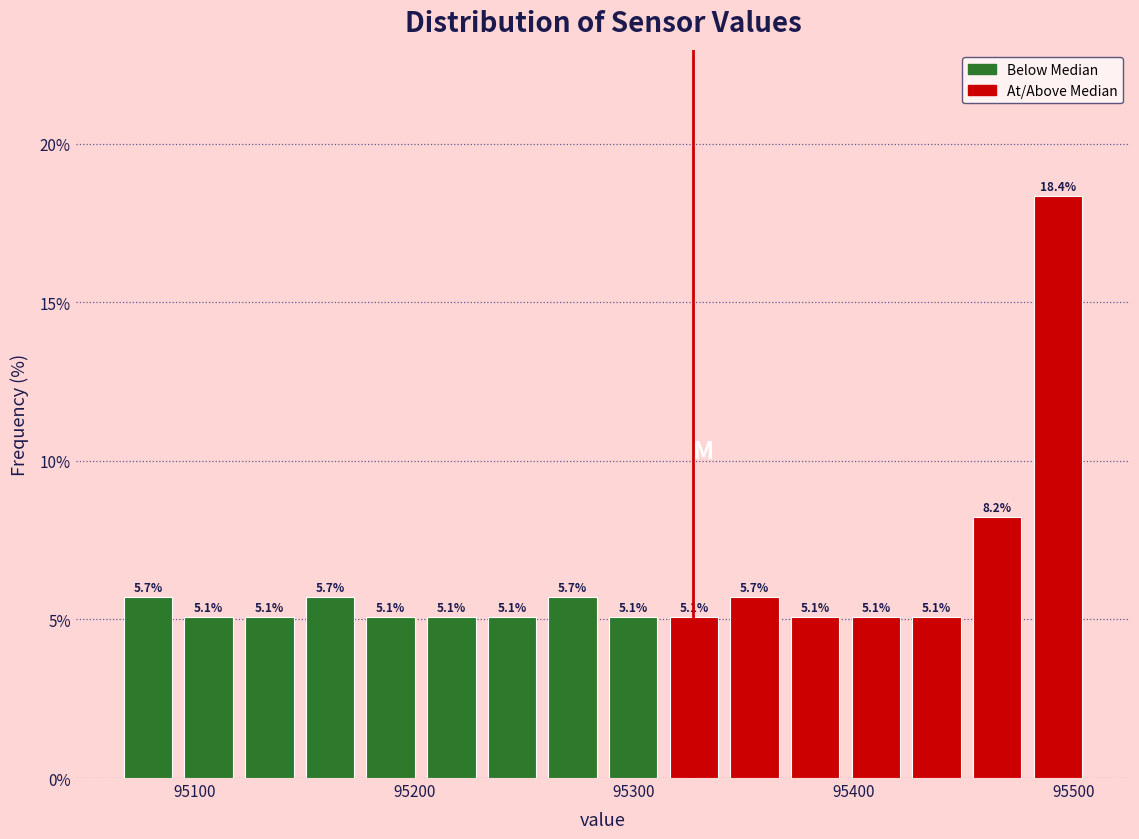

Read against the x-axis, roughly where is the centre of the tallest bar?

95490